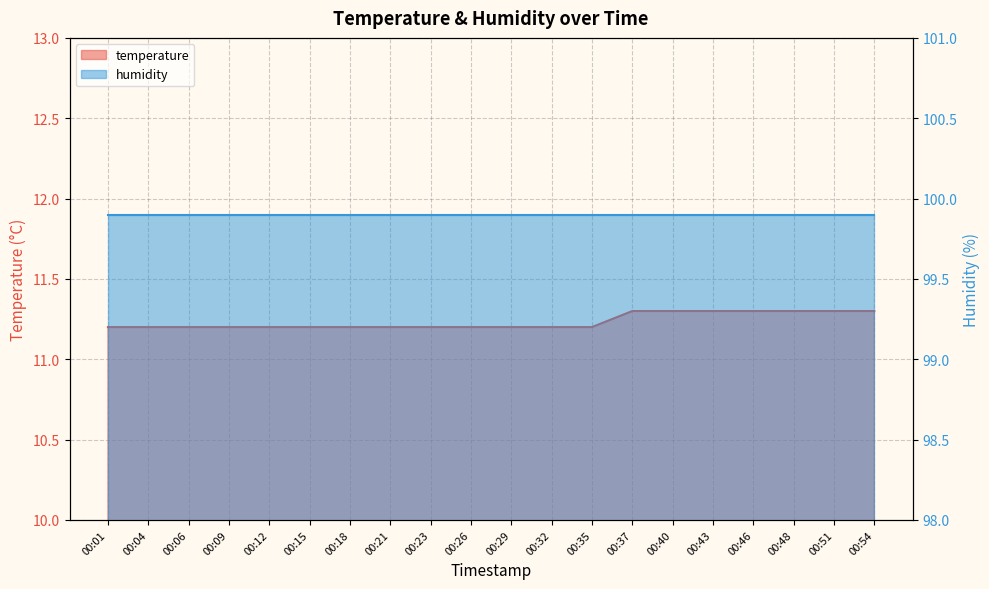

What is the ratio of the value at 00:12 to the value at 00:29?

1.0